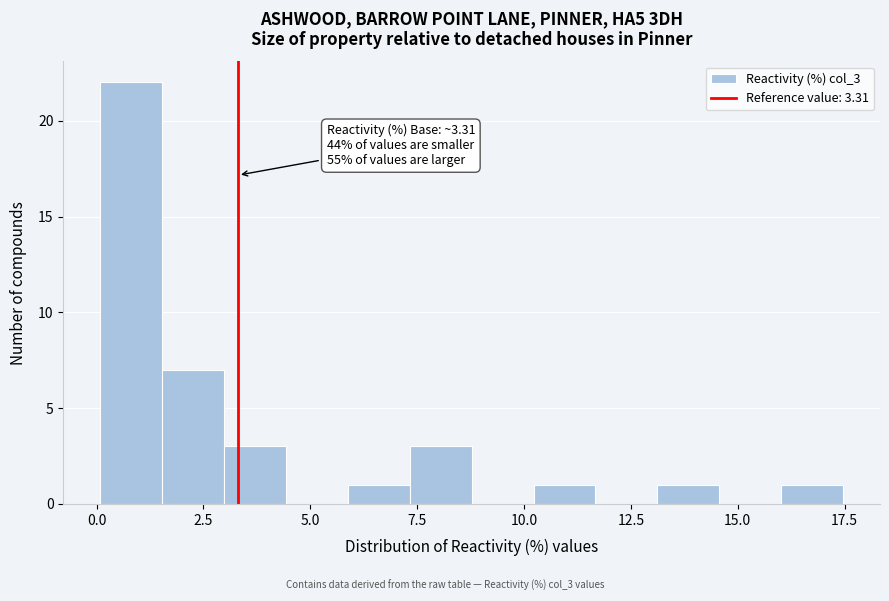

Read against the x-axis, roughly where is the centre of the tallest bar?

1.0